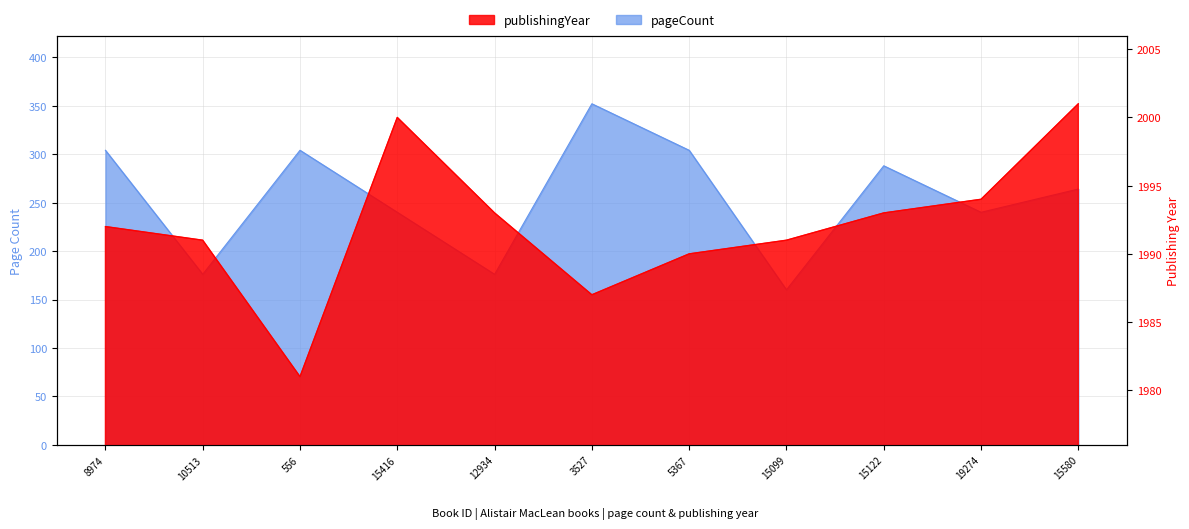

List the labels in order of publishingYear value, largest first.

15580, 15416, 19274, 12934, 15122, 8974, 10513, 15099, 5367, 3527, 556